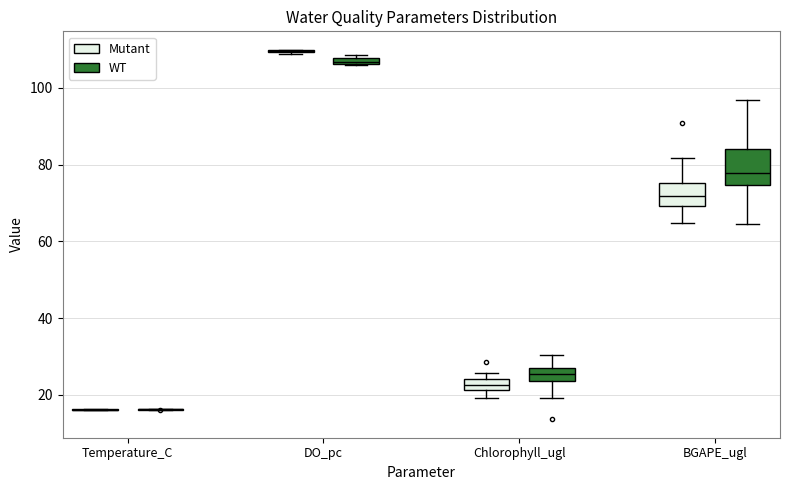

Comparing the boxes themselves (not the whiskers), which one is the tallest?

BGAPE_ugl (WT)